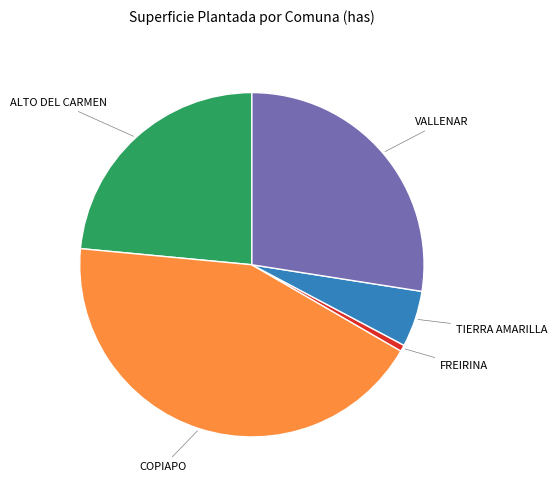

Does any single category account for the majority?

No